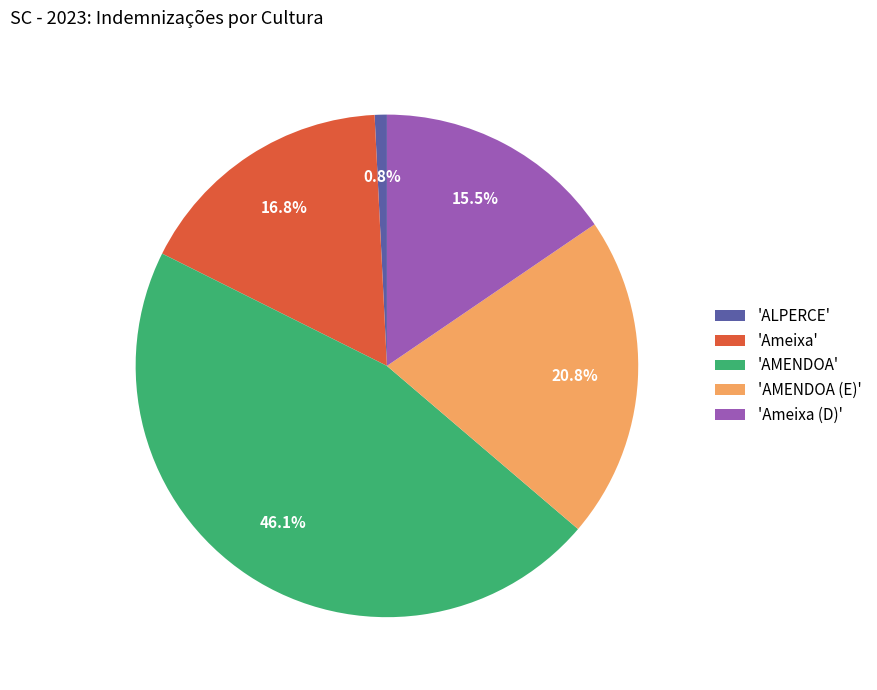

Combined, what portion of the pie is 'AMENDOA' and 'AMENDOA (E)'?

66.9%